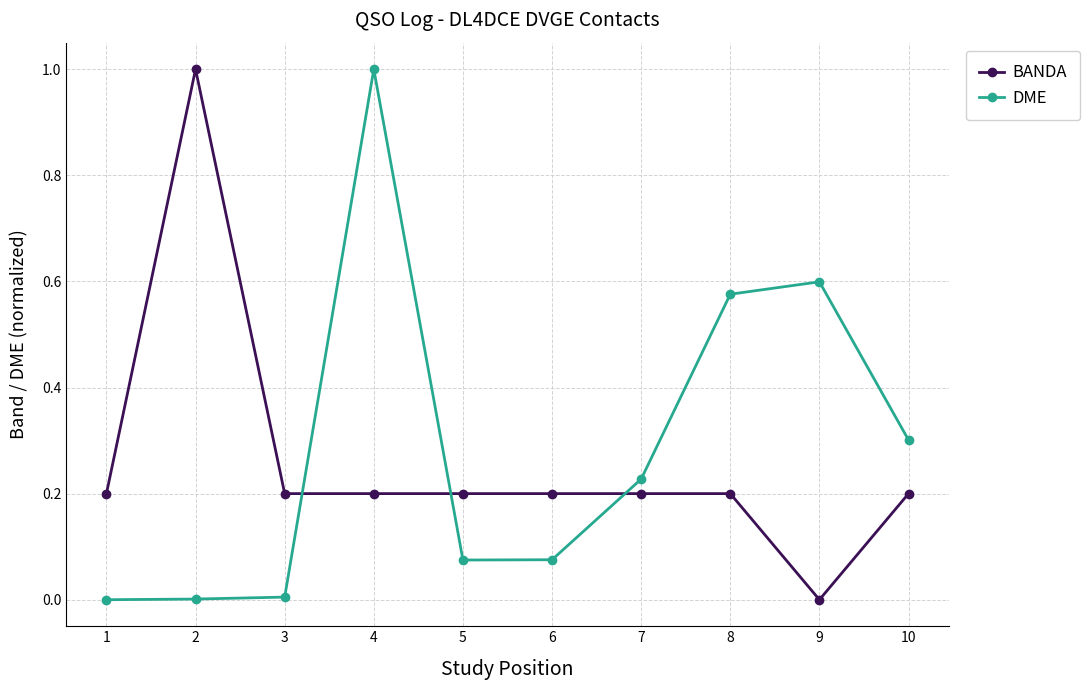

Where do DME and BANDA first cross each other?

3 and 4